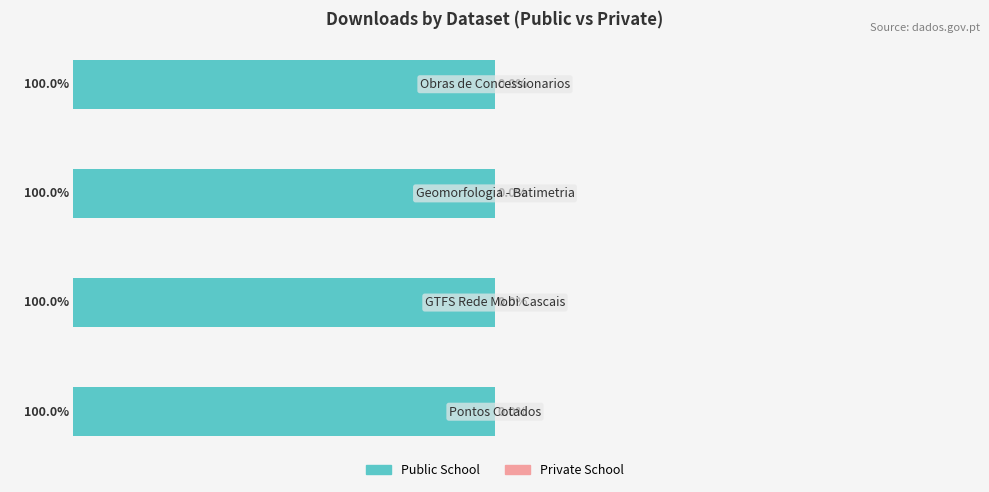

Reading left to right, transcribe all the data shown in this chart.

Public School: Pontos Cotados=2	GTFS Rede Mobi Cascais=8	Geomorfologia - Batimetria=15	Obras de Concessionarios=1
Private School: Pontos Cotados=0	GTFS Rede Mobi Cascais=0	Geomorfologia - Batimetria=0	Obras de Concessionarios=0